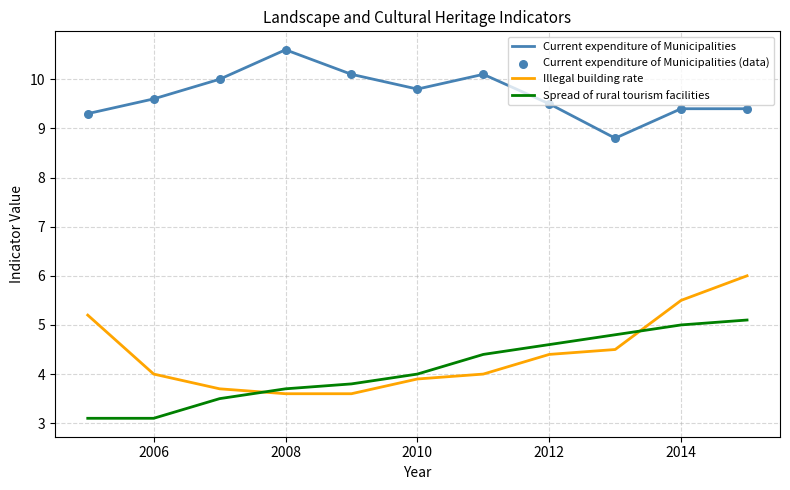

Which series has the largest total across all categories?

Current expenditure of Municipalities